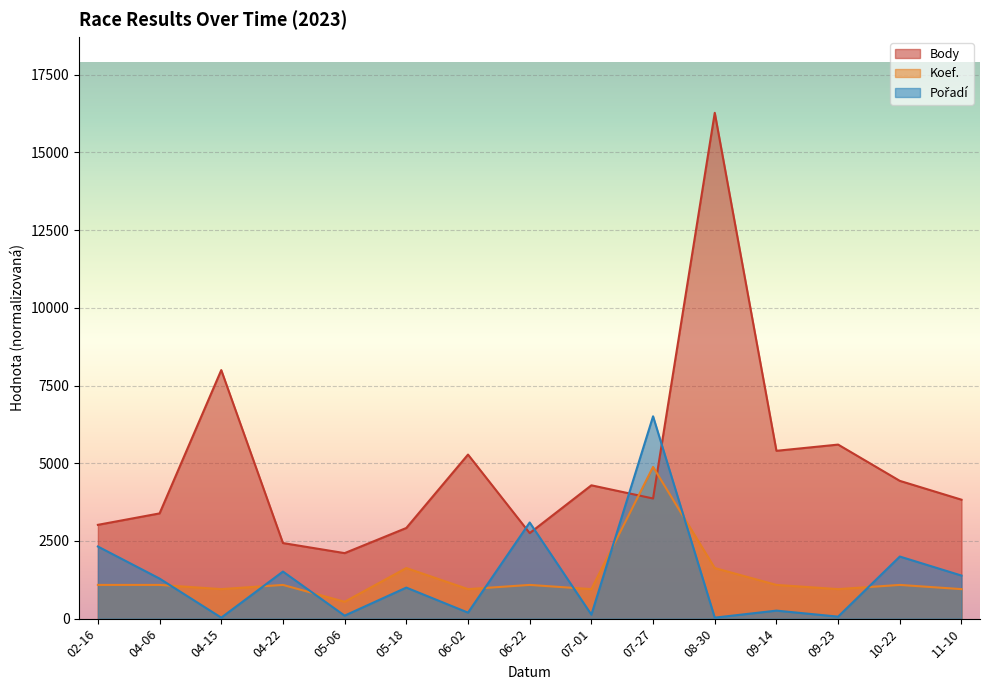

What is the average value of the Koef. series?

1329.1